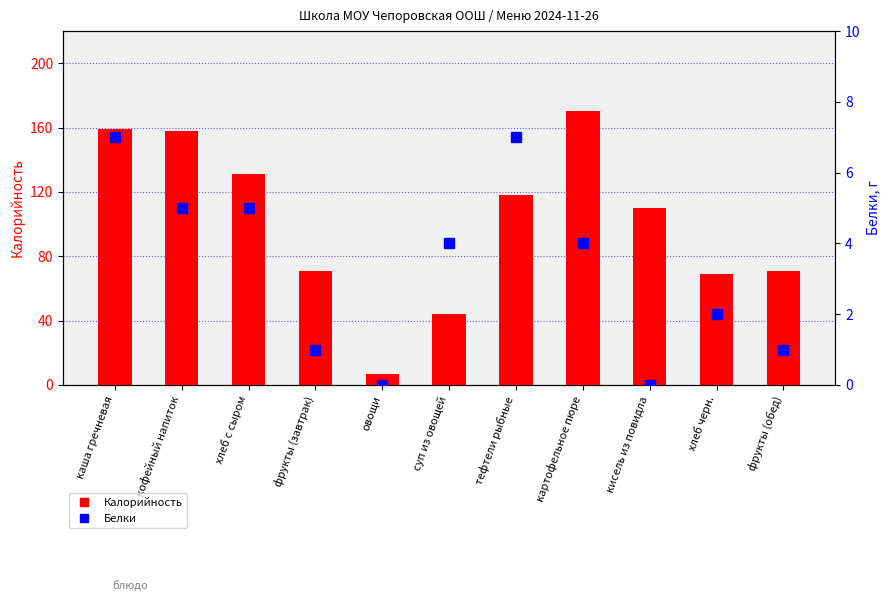

How many data points in Белки are above 4?

4